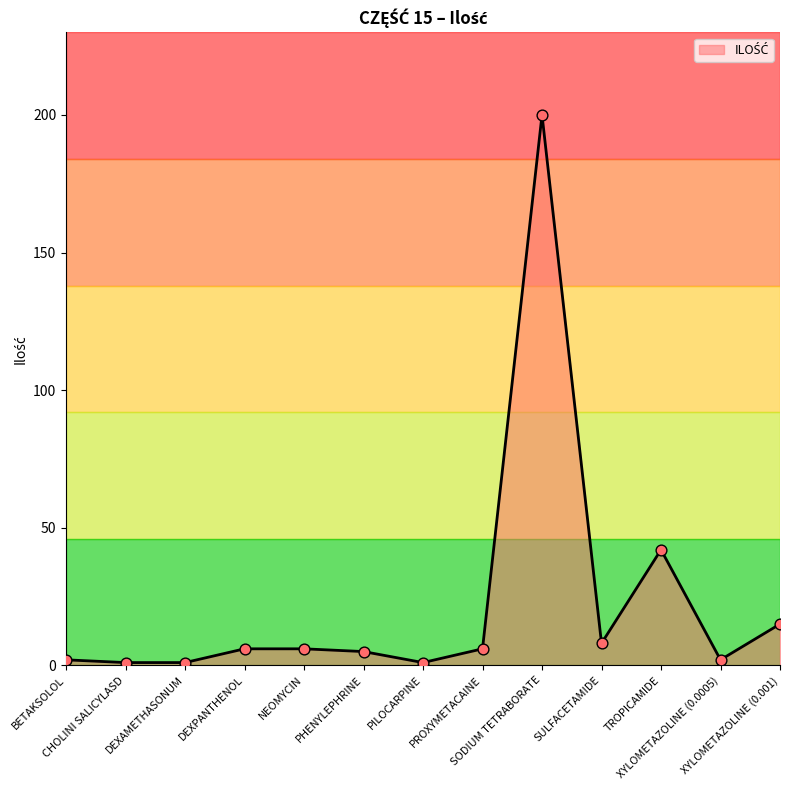

What is the change in value from PROXYMETACAINE to XYLOMETAZOLINE (0.001)?

+9